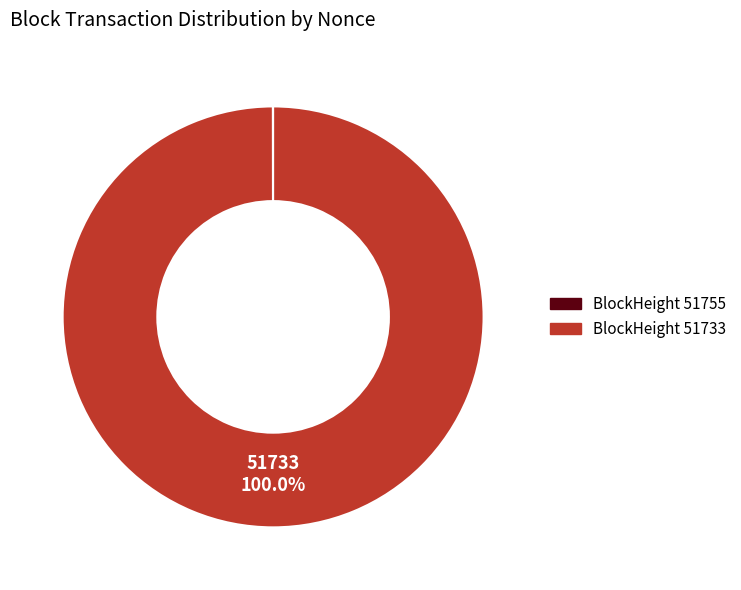

Does any single category account for the majority?

Yes